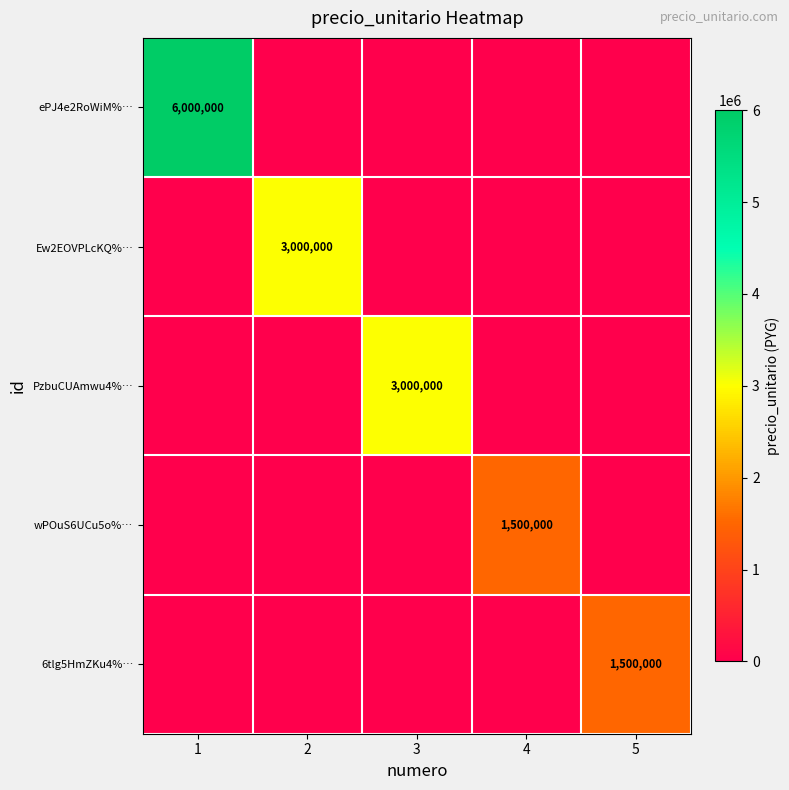

Which has a higher value, 1 or 5?

1